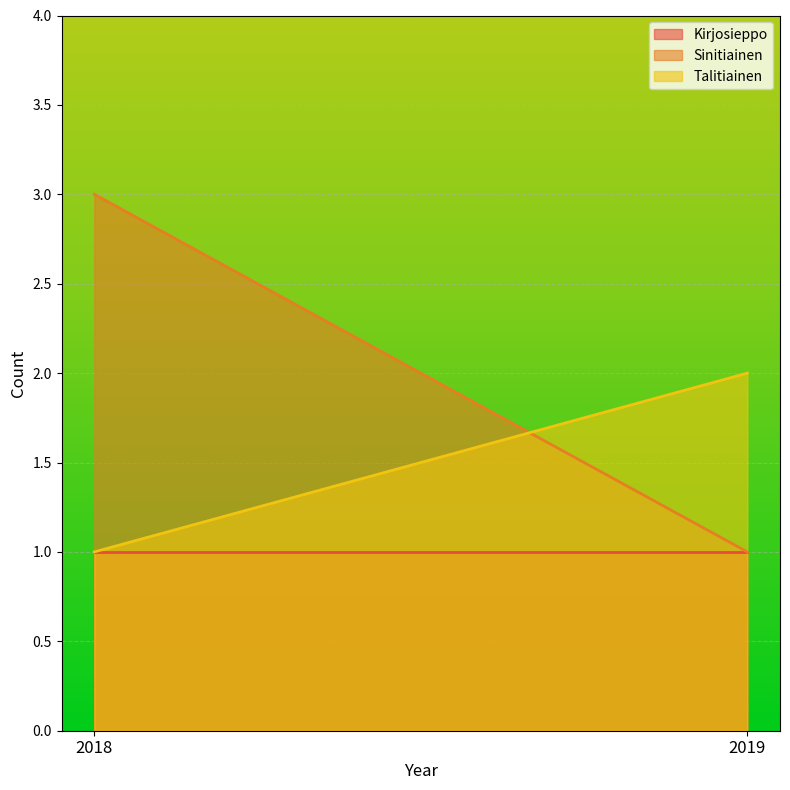

Which series changed the most between 2018 and 2019?

Sinitiainen